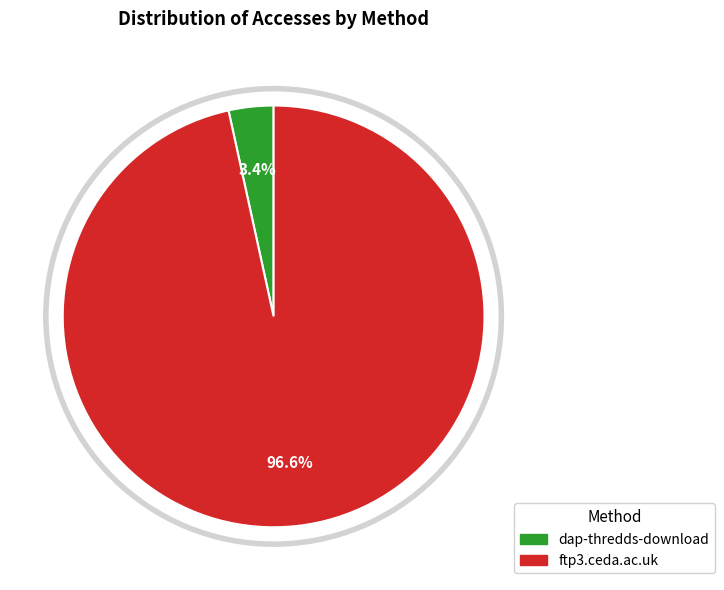

How much of the chart is everything except ftp3.ceda.ac.uk?

3.4%